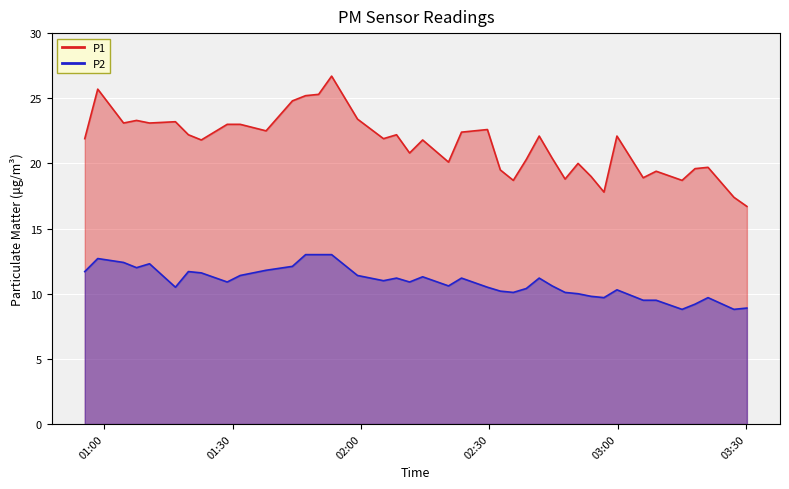

Which label corresponds to the smallest value in the chart?

2024-03-23T03:15:00